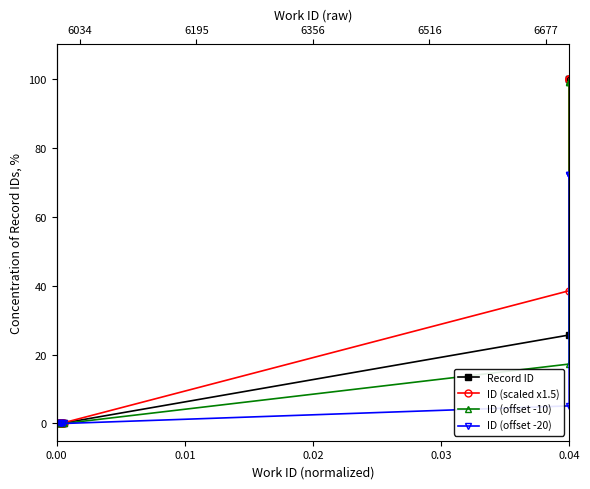

At 0.04, list the series in order from largest to smallest.

ID (scaled x1.5), Record ID, ID (offset -10), ID (offset -20)